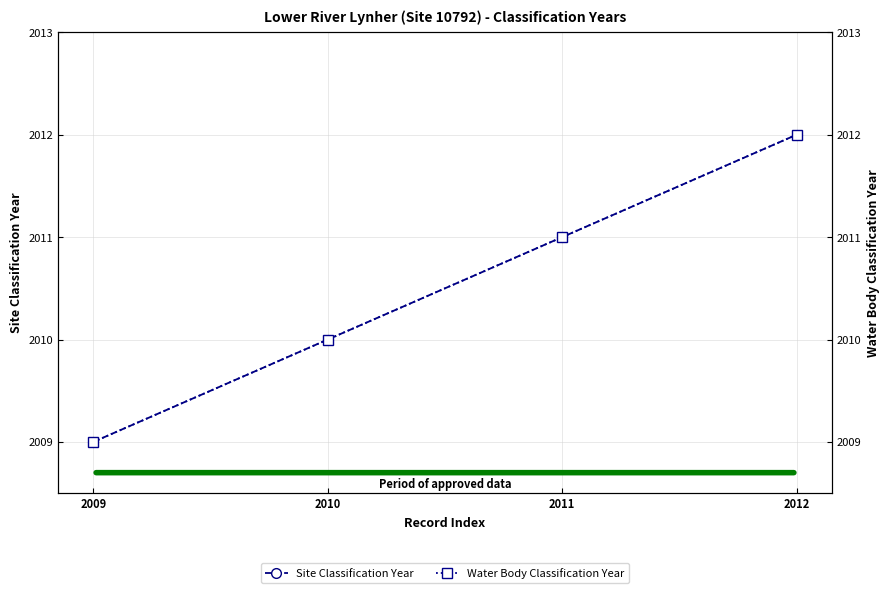

What is the highest value of the Water Body Classification Year series?

2012